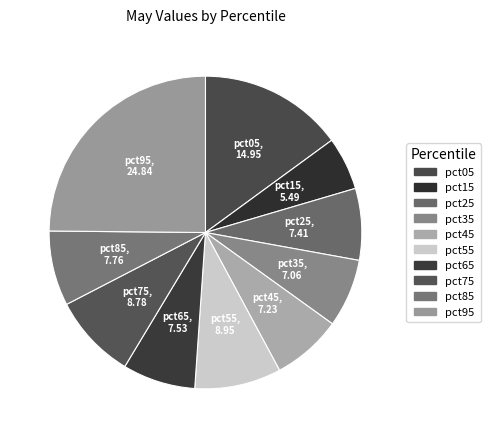

Combined, what portion of the pie is pct45 and pct55?

16.2%